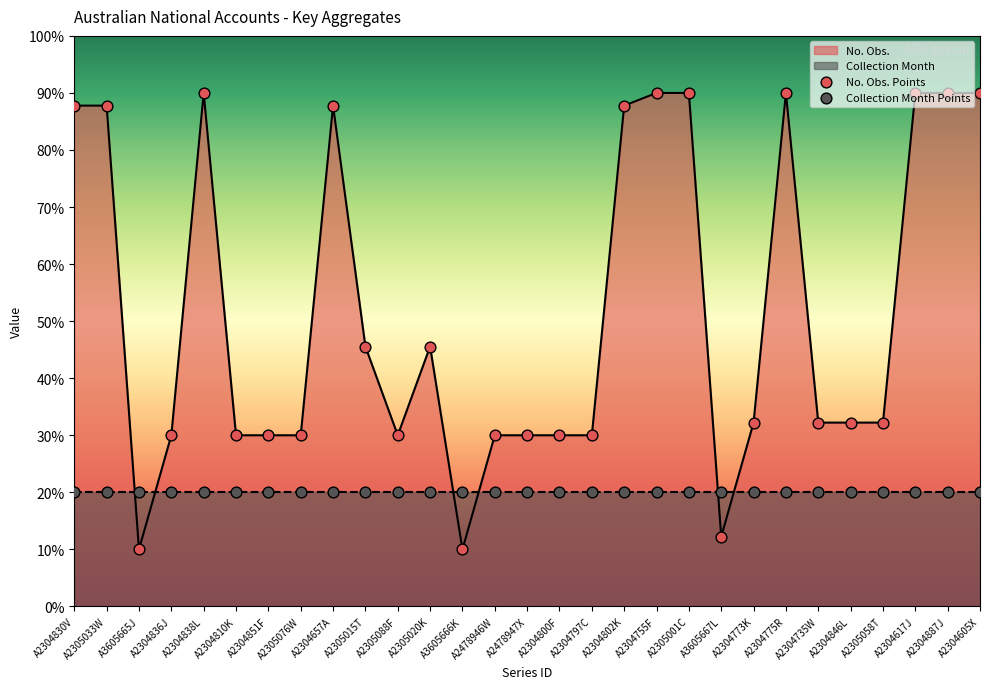

What is the ratio of the value at A2304802K to the value at A3605666K?

8.8